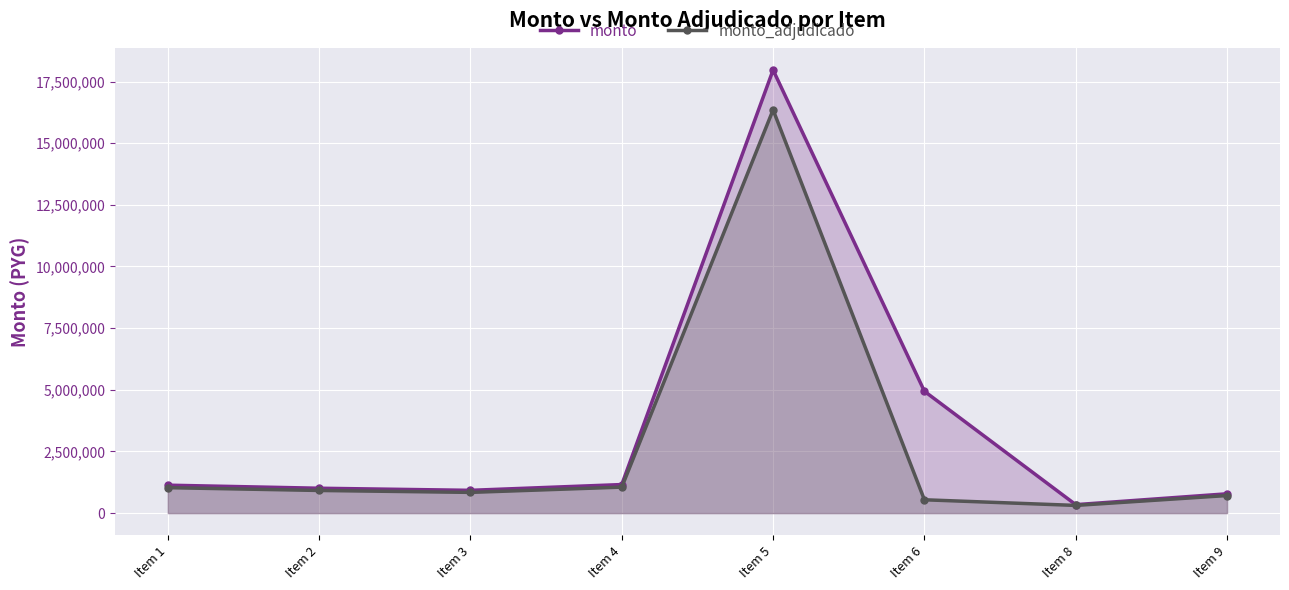

Which category has the highest value in the monto_adjudicado series?

Item 5